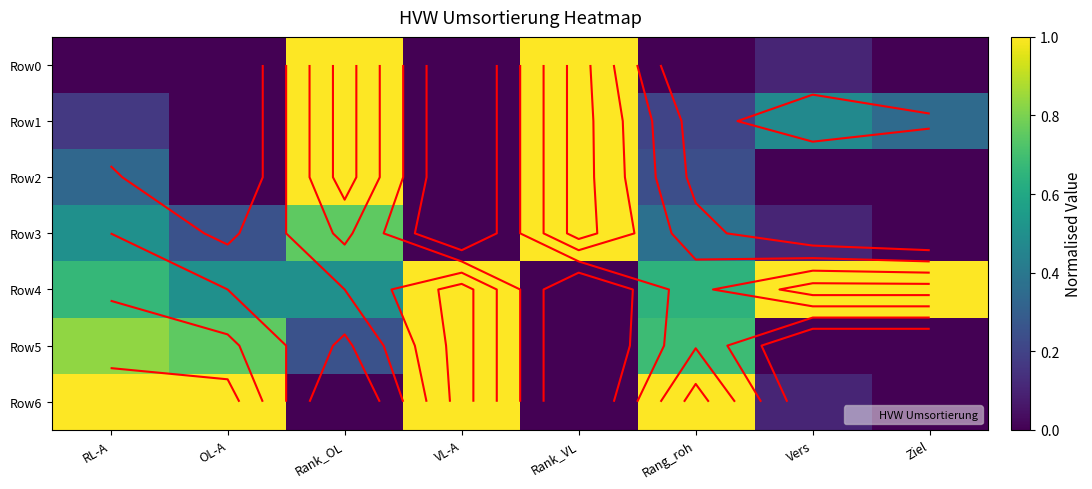

Which series changed the most between Rank_OL and Vers?

Row2